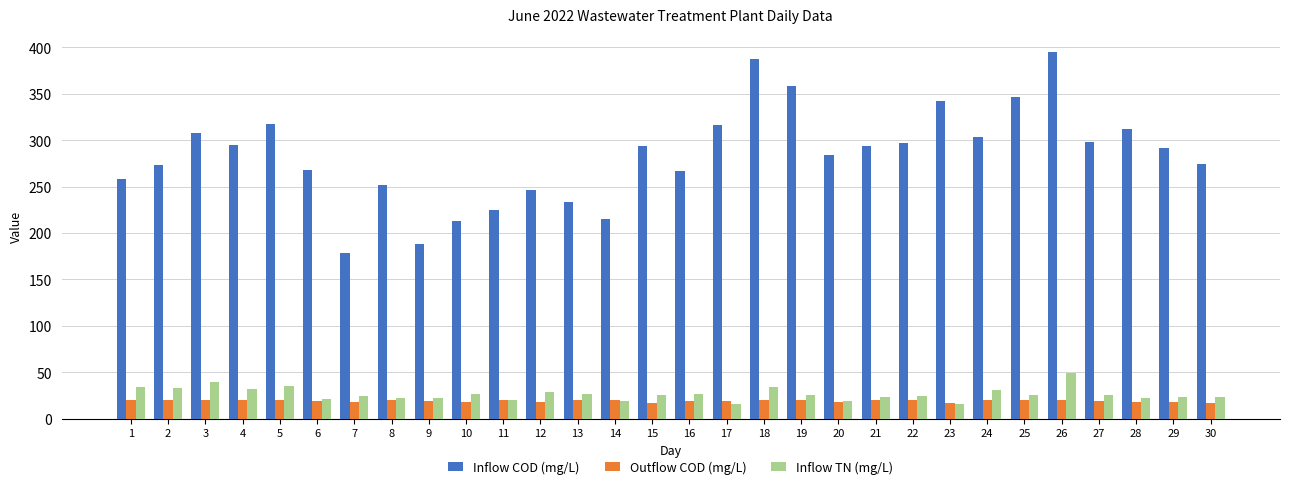

At which category does the chart reach its peak across all series?

26